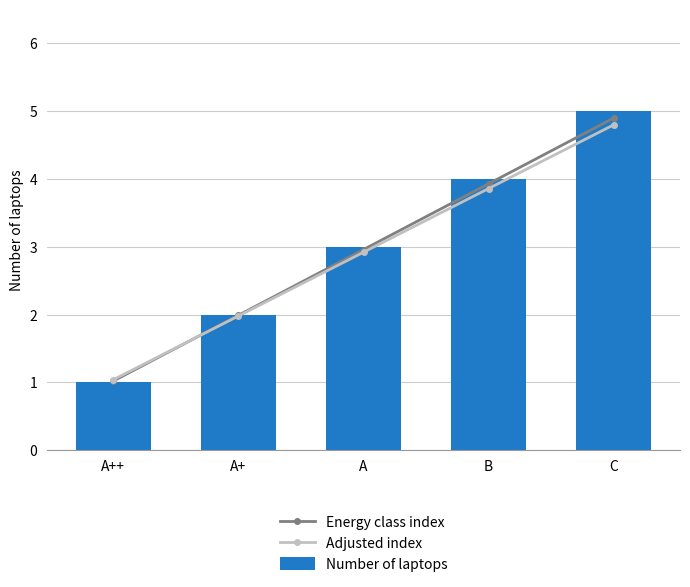

The Energy class index series shows 3.0 at A. True or false?

True